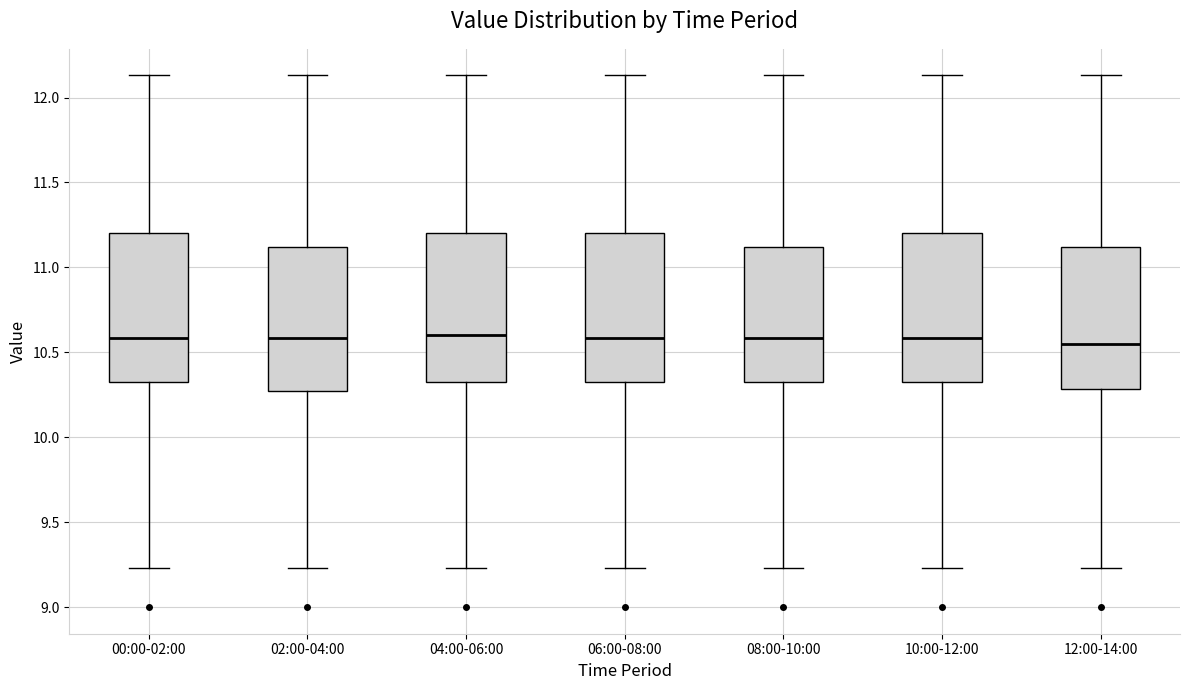

Reading left to right, transcribe this box plot: for each box, give where its median line is, the range the box spans, and where its two whiskers end, as read against the y-axis. The values are not printed on the chart, so give them approximately, as read against the axis.

00:00-02:00: median 10.60, box 10.30 to 11.20, whiskers 9.25 to 12.15
02:00-04:00: median 10.60, box 10.30 to 11.10, whiskers 9.25 to 12.15
04:00-06:00: median 10.60, box 10.30 to 11.20, whiskers 9.25 to 12.15
06:00-08:00: median 10.60, box 10.30 to 11.20, whiskers 9.25 to 12.15
08:00-10:00: median 10.60, box 10.30 to 11.10, whiskers 9.25 to 12.15
10:00-12:00: median 10.60, box 10.30 to 11.20, whiskers 9.25 to 12.15
12:00-14:00: median 10.55, box 10.30 to 11.10, whiskers 9.25 to 12.15